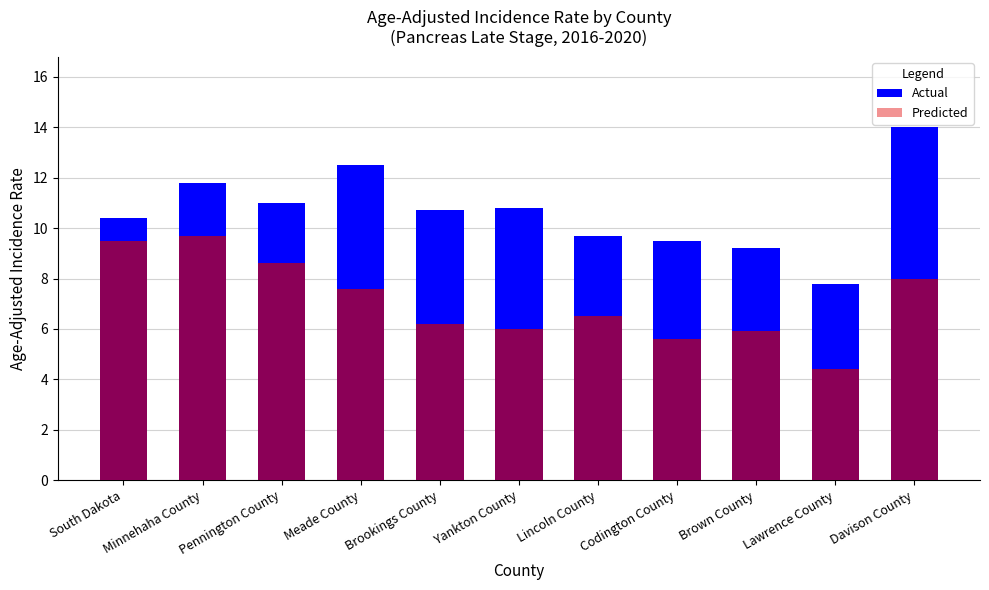

List the labels in order of Predicted value, smallest first.

Lawrence County, Codington County, Brown County, Yankton County, Brookings County, Lincoln County, Meade County, Davison County, Pennington County, South Dakota, Minnehaha County